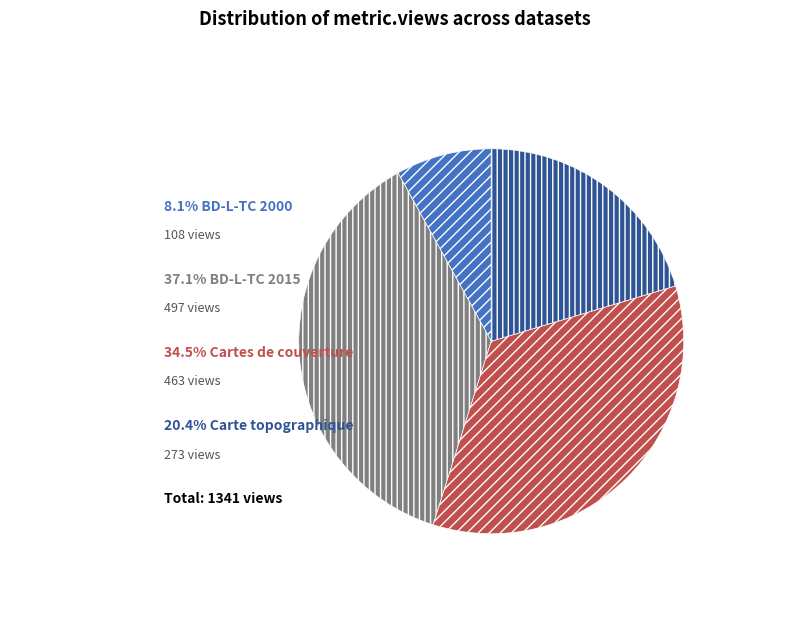

Is there any slice that represents more than half of the pie?

No